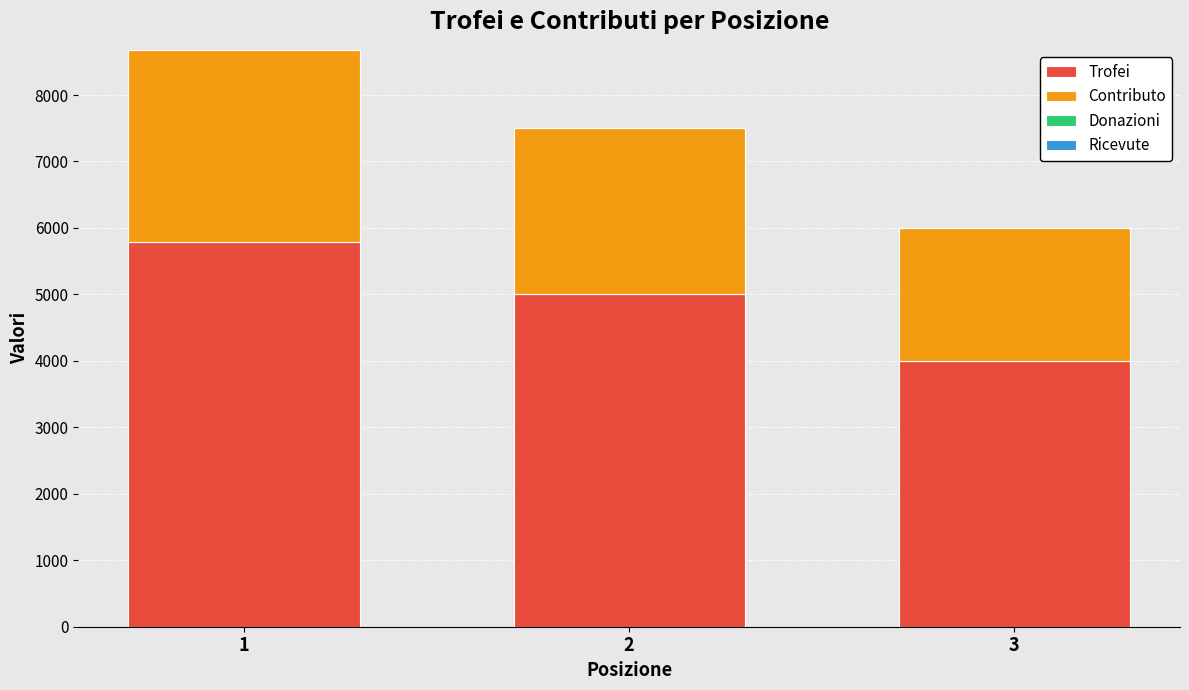

How many data points in Trofei are less than 5001?

1